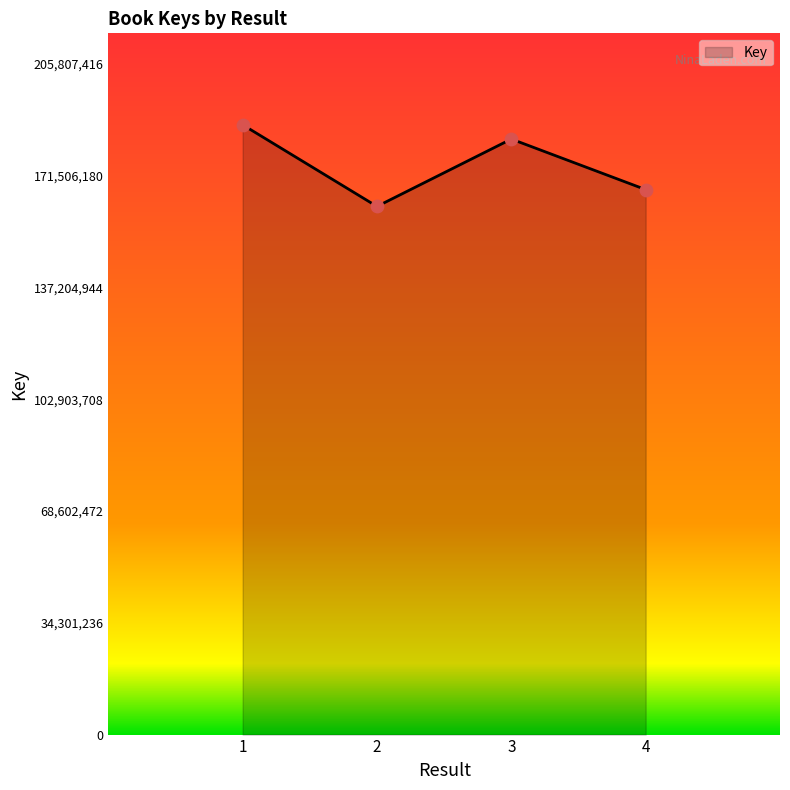

What is the ratio of the value at 3 to the value at 2?

1.1